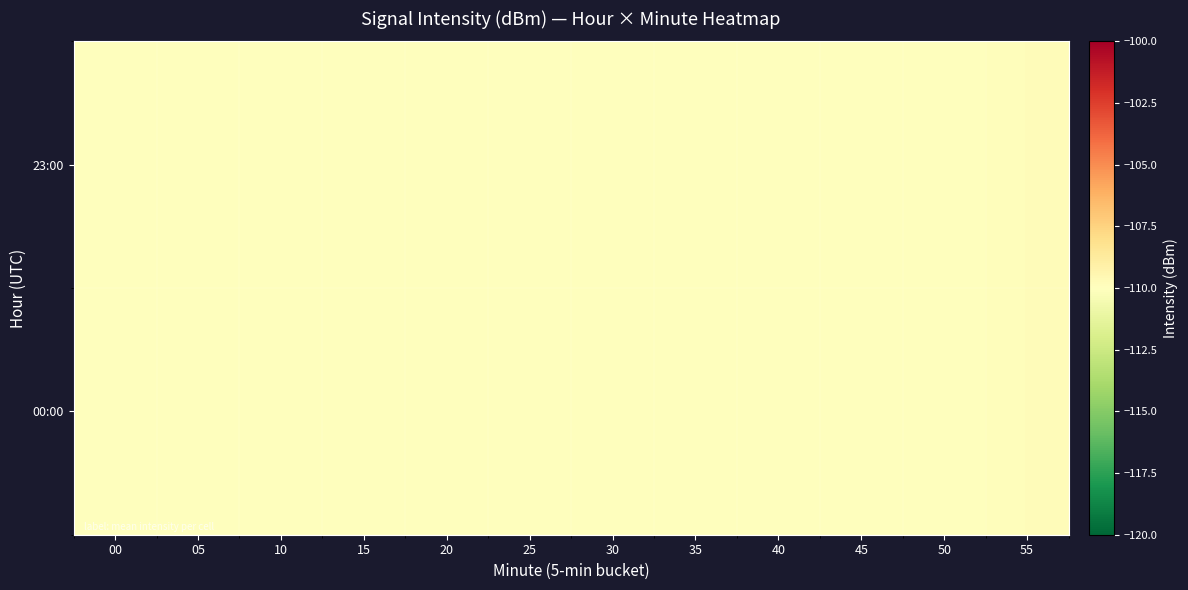

Rank the series at 05 from highest to lowest value.

00:00, 23:00